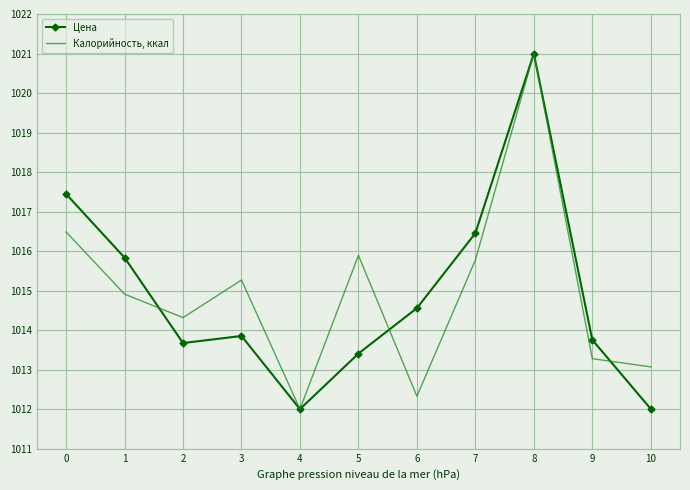

At 2, list the series in order from largest to smallest.

Калорийность, ккал, Цена